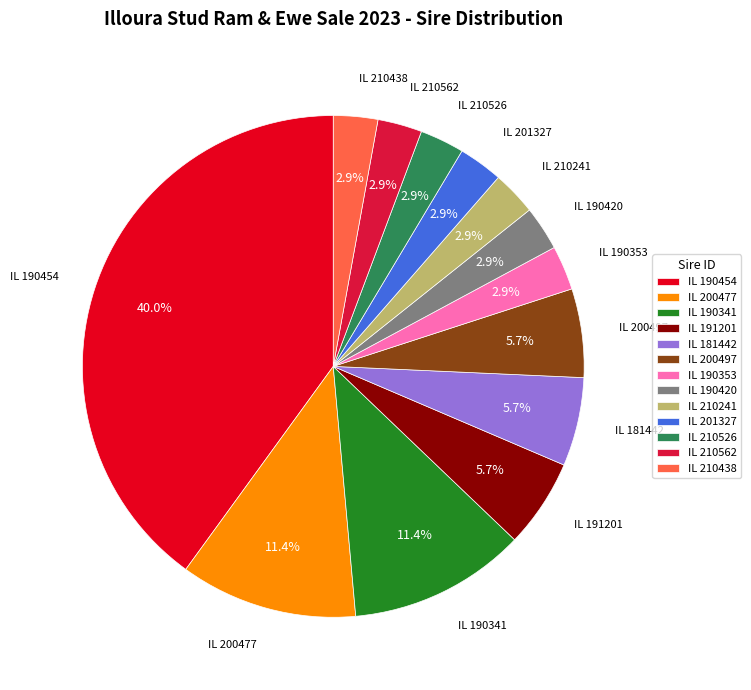

Which slice is the largest?

IL 190454